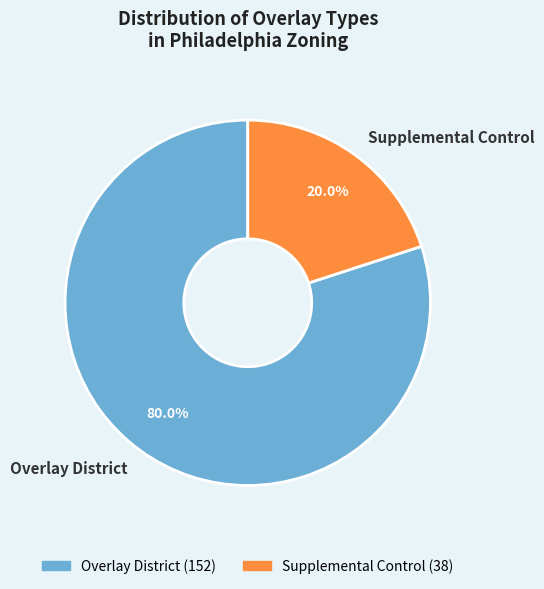

Which slice is the smallest?

Supplemental Control